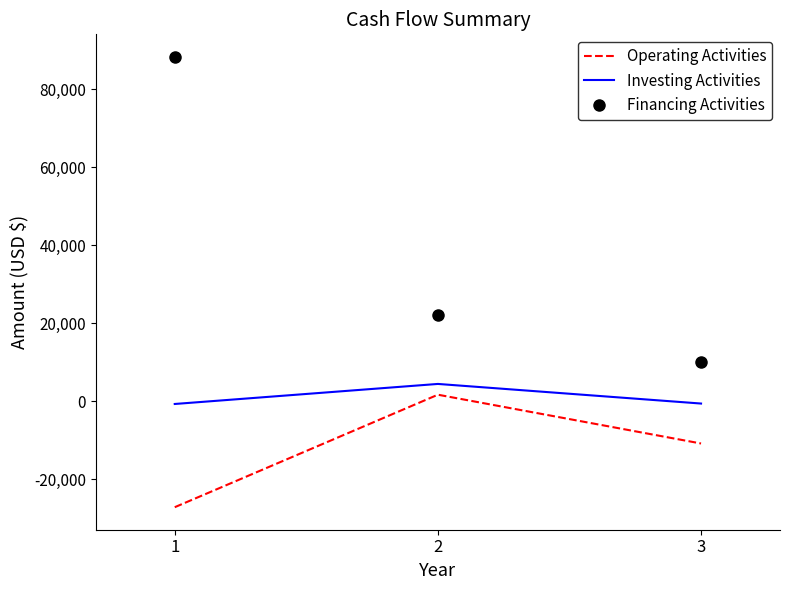

At which label does Operating Activities reach its peak?

2